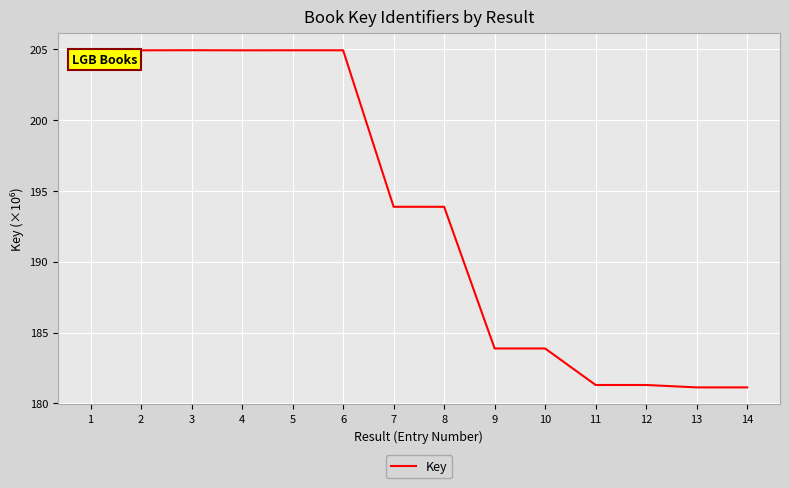

What is the maximum value shown in the chart?

204.9